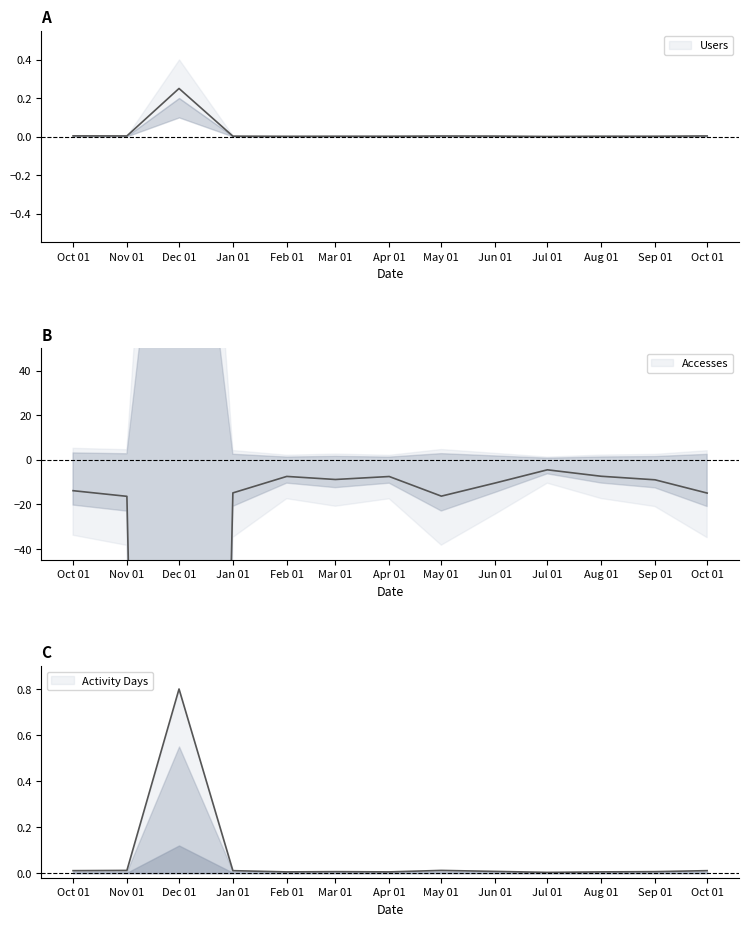

The value of Activity Days at Feb 01 is 0.0. True or false?

False